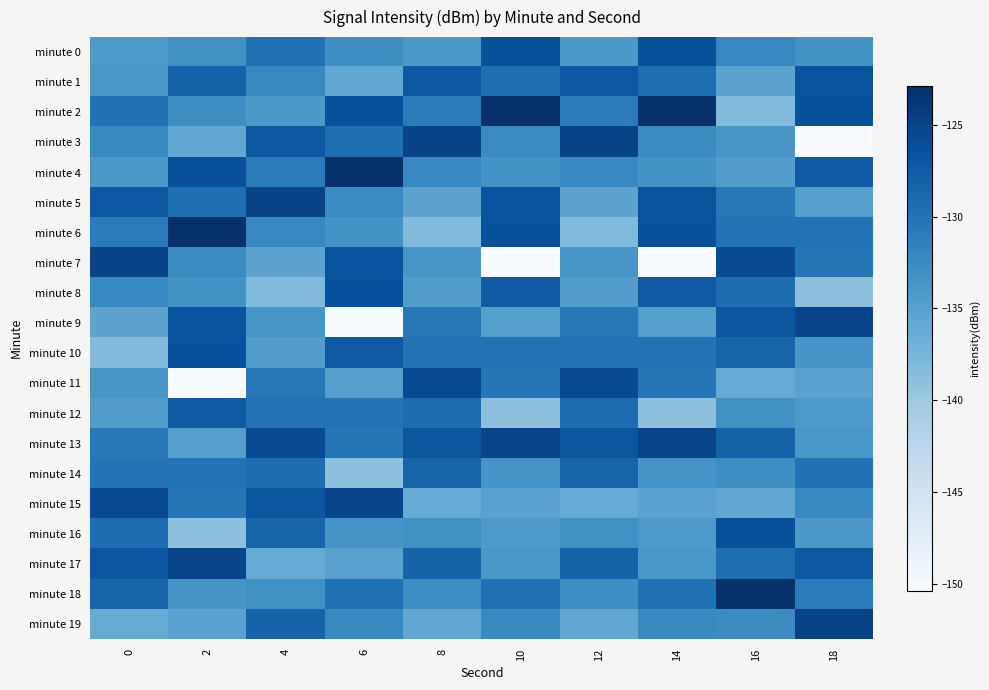

Reading right to left, list all the values displayed in this chart.

minute 0: 18=-133.3	16=-132.1	14=-126.3	12=-134.0	10=-126.3	8=-134.0	6=-132.8	4=-129.8	2=-133.1	0=-134.1
minute 1: 18=-126.6	16=-135.4	14=-129.5	12=-127.1	10=-129.5	8=-127.1	6=-135.9	4=-132.3	2=-128.3	0=-133.9
minute 2: 18=-126.4	16=-138.2	14=-122.9	12=-130.9	10=-122.9	8=-130.9	6=-126.3	4=-134.0	2=-132.8	0=-129.8
minute 3: 18=-150.4	16=-133.7	14=-132.5	12=-124.9	10=-132.5	8=-124.9	6=-129.5	4=-127.1	2=-135.9	0=-132.3
minute 4: 18=-127.3	16=-134.6	14=-133.3	12=-132.1	10=-133.3	8=-132.1	6=-122.9	4=-130.9	2=-126.3	0=-134.0
minute 5: 18=-134.8	16=-130.6	14=-126.6	12=-135.4	10=-126.6	8=-135.4	6=-132.5	4=-124.9	2=-129.5	0=-127.1
minute 6: 18=-130.0	16=-130.0	14=-126.4	12=-138.2	10=-126.4	8=-138.2	6=-133.3	4=-132.1	2=-122.9	0=-130.9
minute 7: 18=-130.2	16=-125.9	14=-150.4	12=-133.7	10=-150.4	8=-133.7	6=-126.6	4=-135.4	2=-132.5	0=-124.9
minute 8: 18=-138.9	16=-129.4	14=-127.3	12=-134.6	10=-127.3	8=-134.6	6=-126.4	4=-138.2	2=-133.3	0=-132.1
minute 9: 18=-125.1	16=-126.9	14=-134.8	12=-130.6	10=-134.8	8=-130.6	6=-150.4	4=-133.7	2=-126.6	0=-135.4
minute 10: 18=-133.6	16=-128.4	14=-130.0	12=-130.0	10=-130.0	8=-130.0	6=-127.3	4=-134.6	2=-126.4	0=-138.2
minute 11: 18=-135.2	16=-136.1	14=-130.2	12=-125.9	10=-130.2	8=-125.9	6=-134.8	4=-130.6	2=-150.4	0=-133.7
minute 12: 18=-134.1	16=-133.1	14=-138.9	12=-129.4	10=-138.9	8=-129.4	6=-130.0	4=-130.0	2=-127.3	0=-134.6
minute 13: 18=-133.9	16=-128.3	14=-125.1	12=-126.9	10=-125.1	8=-126.9	6=-130.2	4=-125.9	2=-134.8	0=-130.6
minute 14: 18=-129.8	16=-132.8	14=-133.6	12=-128.4	10=-133.6	8=-128.4	6=-138.9	4=-129.4	2=-130.0	0=-130.0
minute 15: 18=-132.3	16=-135.9	14=-135.2	12=-136.1	10=-135.2	8=-136.1	6=-125.1	4=-126.9	2=-130.2	0=-125.9
minute 16: 18=-134.0	16=-126.3	14=-134.1	12=-133.1	10=-134.1	8=-133.1	6=-133.6	4=-128.4	2=-138.9	0=-129.4
minute 17: 18=-127.1	16=-129.5	14=-133.9	12=-128.3	10=-133.9	8=-128.3	6=-135.2	4=-136.1	2=-125.1	0=-126.9
minute 18: 18=-130.9	16=-122.9	14=-129.8	12=-132.8	10=-129.8	8=-132.8	6=-129.8	4=-133.1	2=-133.6	0=-128.4
minute 19: 18=-124.9	16=-132.5	14=-132.3	12=-135.9	10=-132.3	8=-135.9	6=-132.3	4=-128.3	2=-135.2	0=-136.1